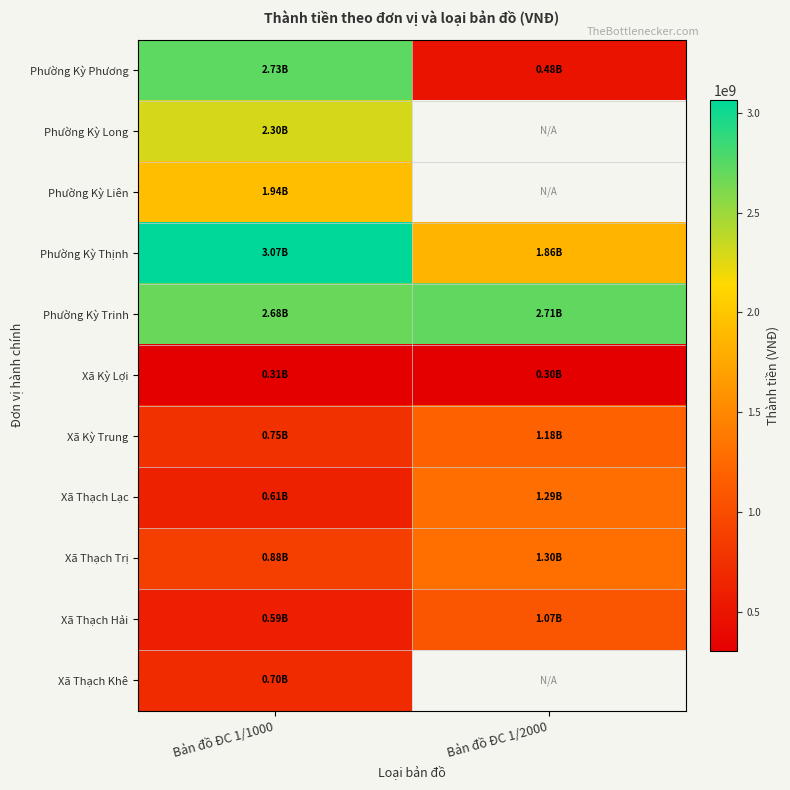

Rank the categories by Xã Thạch Hải value from highest to lowest.

Bản đồ ĐC 1/2000, Bản đồ ĐC 1/1000